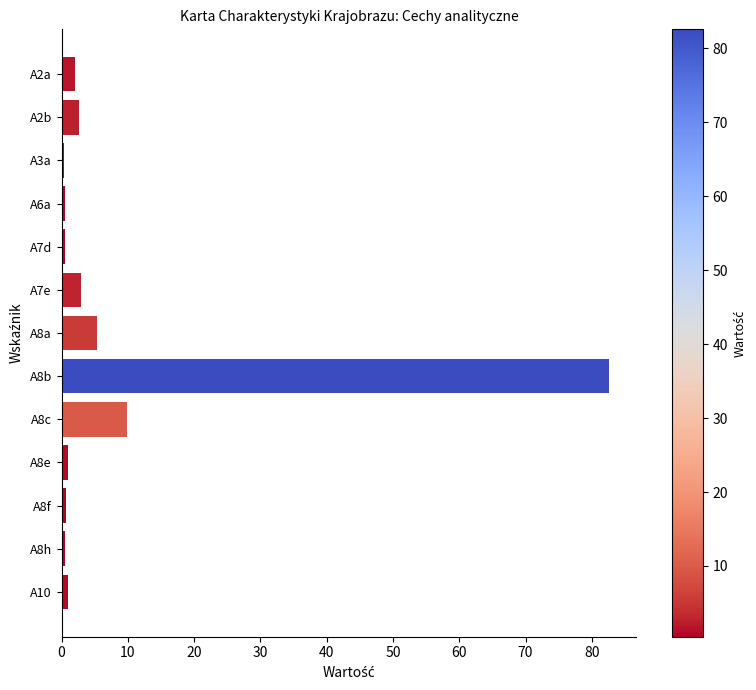

The value at A8b is 82.6. True or false?

True